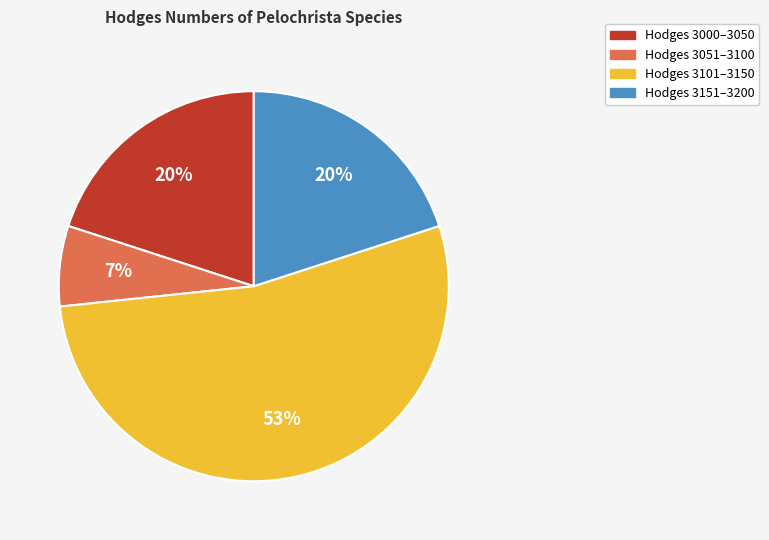

To the nearest percent, what is the average slice percentage?

25%